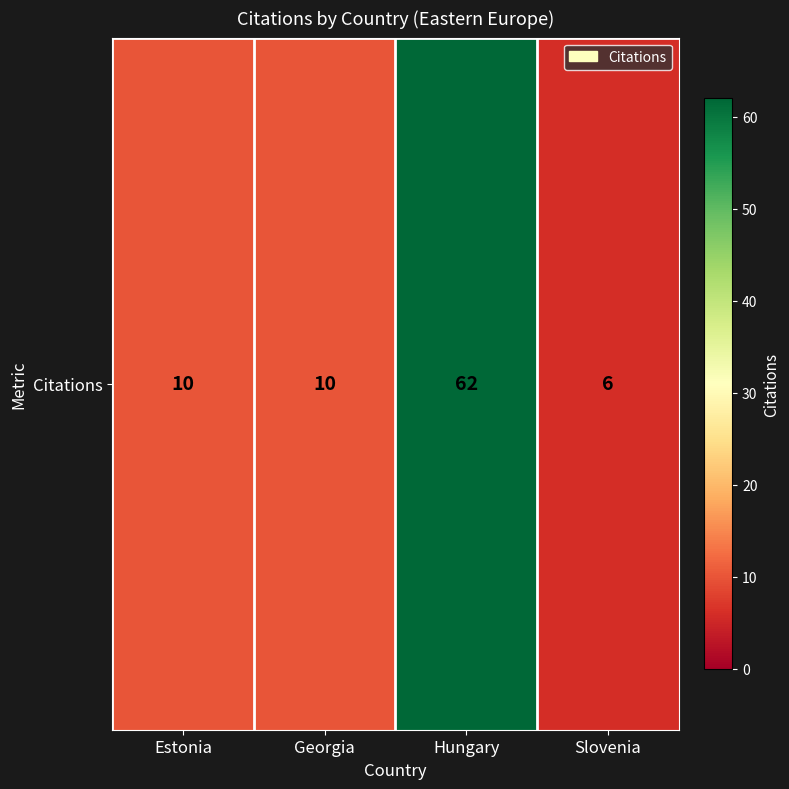

Reading left to right, transcribe all the data shown in this chart.

10	10	62	6